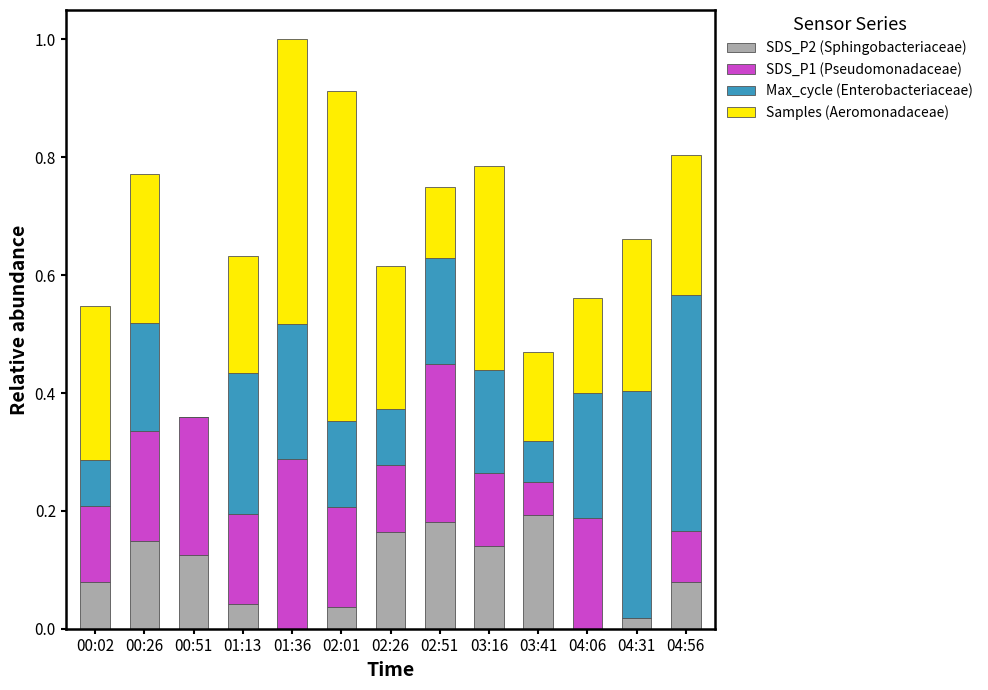

Does the chart contain stacked bars?

Yes